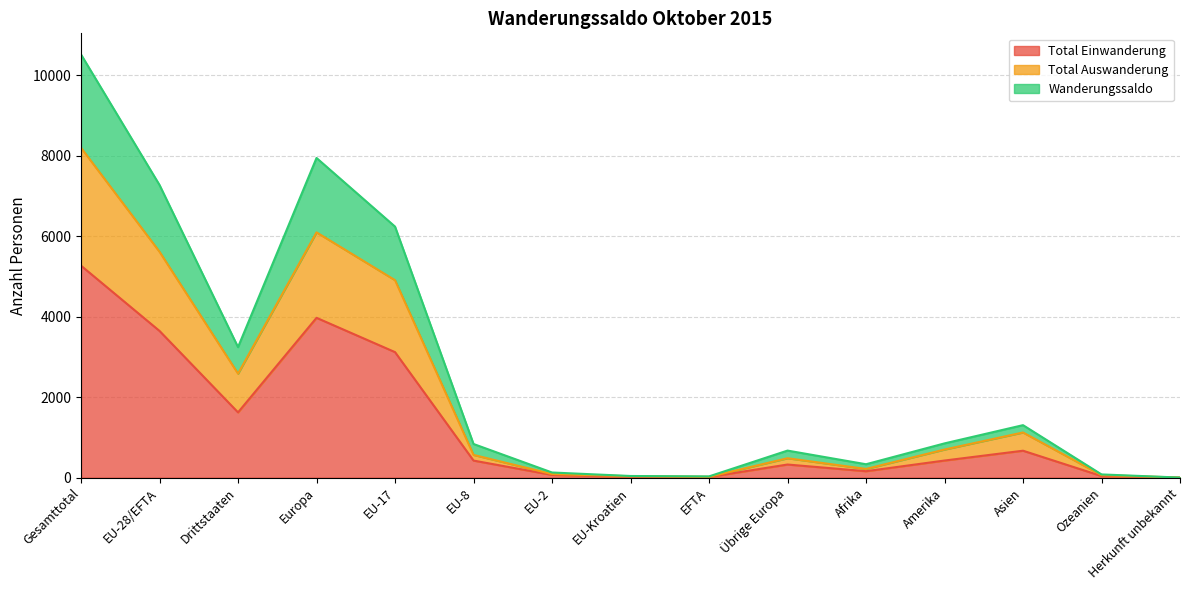

What is the average value of the Total Einwanderung series?

1318